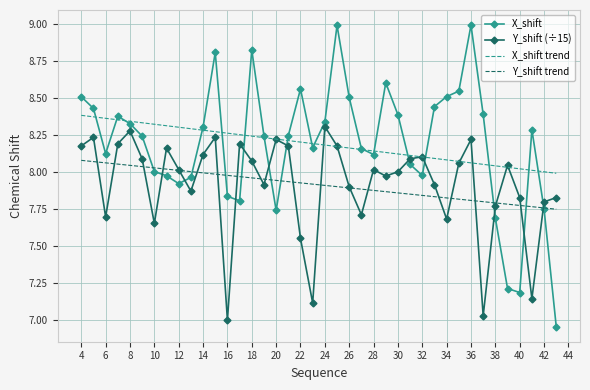

Which series has the largest range (max minus min)?

X_shift